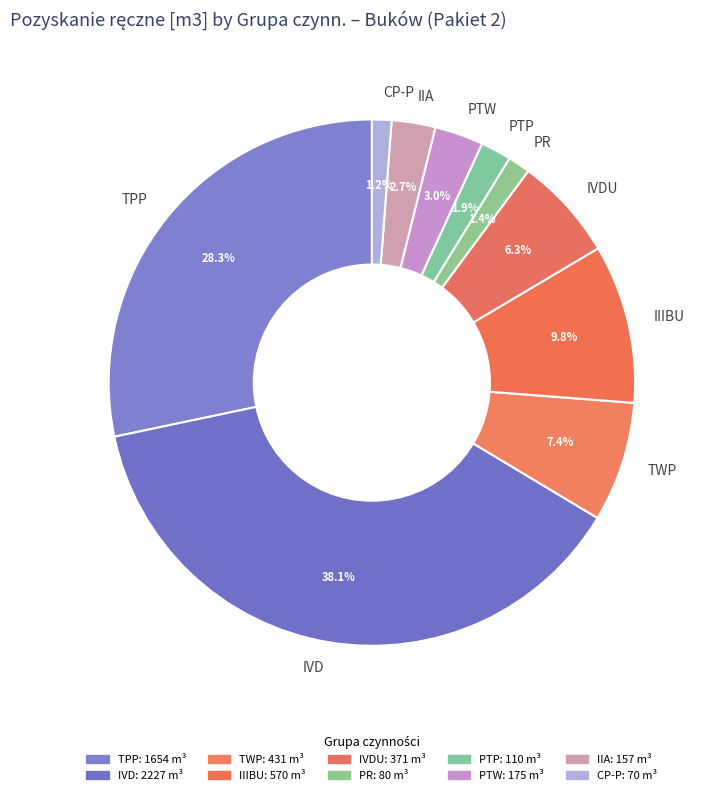

Count the number of slices in the pie.

10